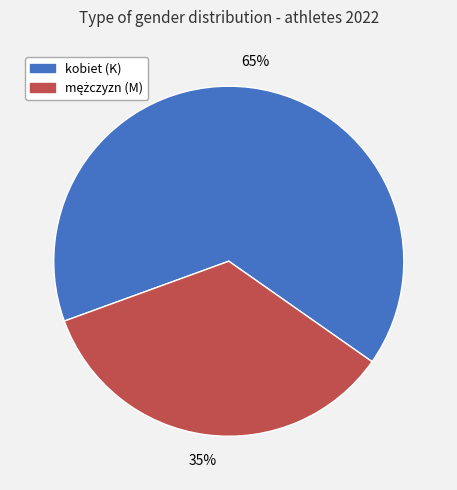

To the nearest percent, what percentage of the pie is kobiet (K)?

65%